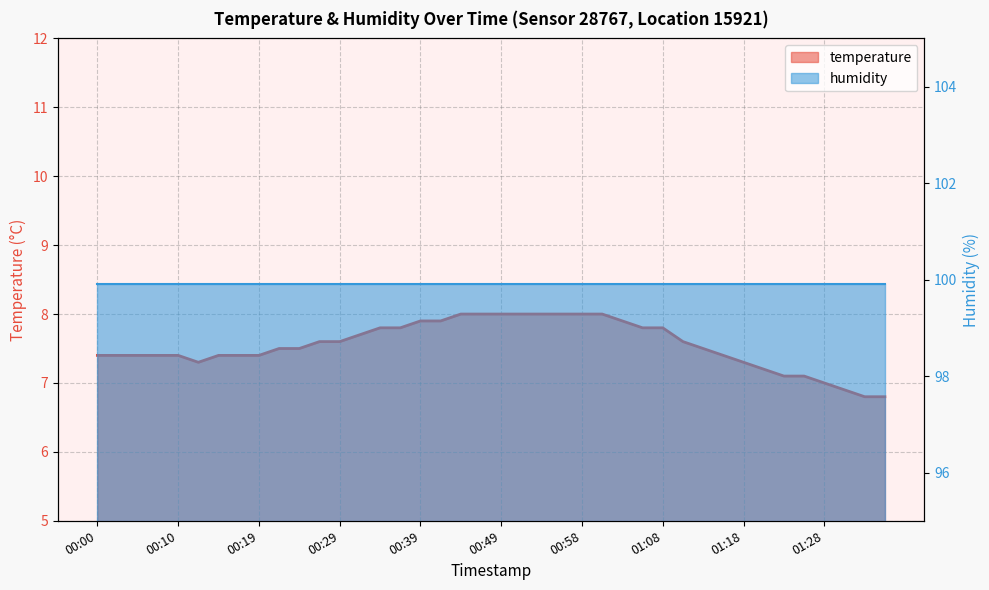

At which label is the value closest to 7?

01:28